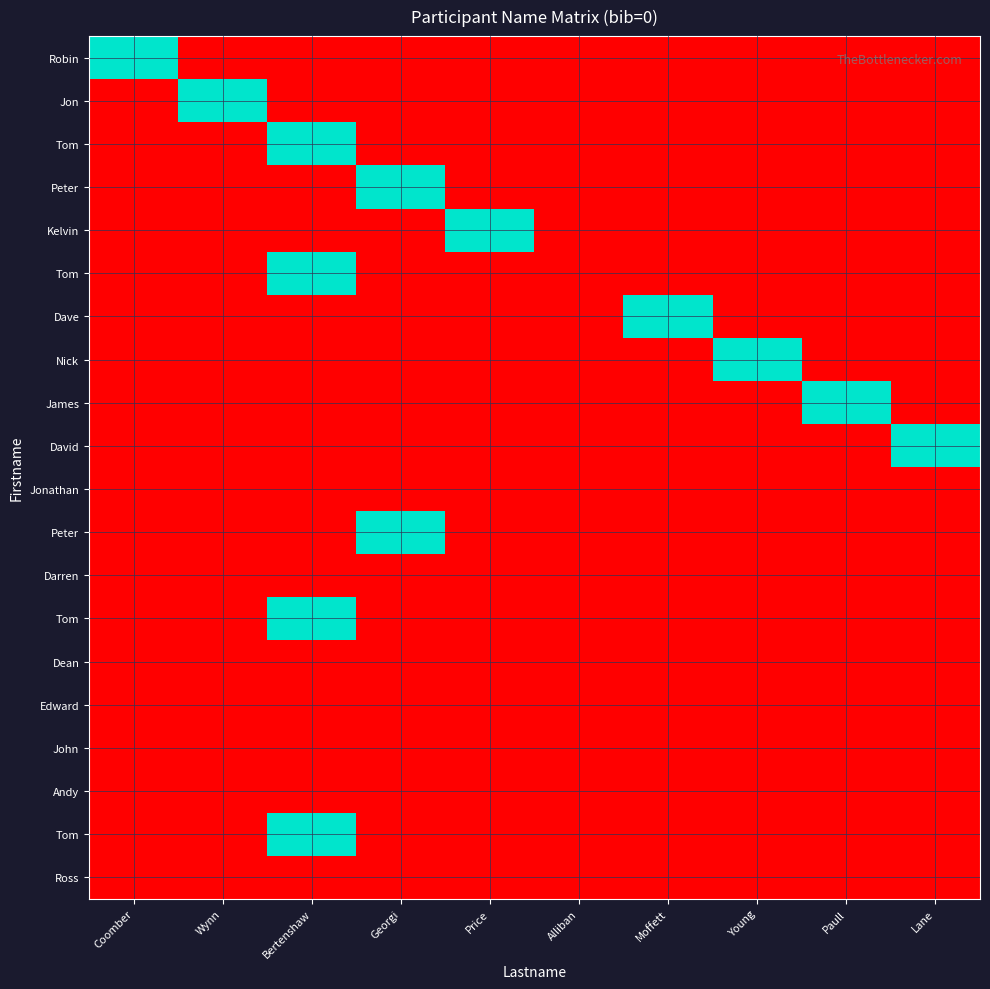

At how many categories does at least one series exceed 0?

9